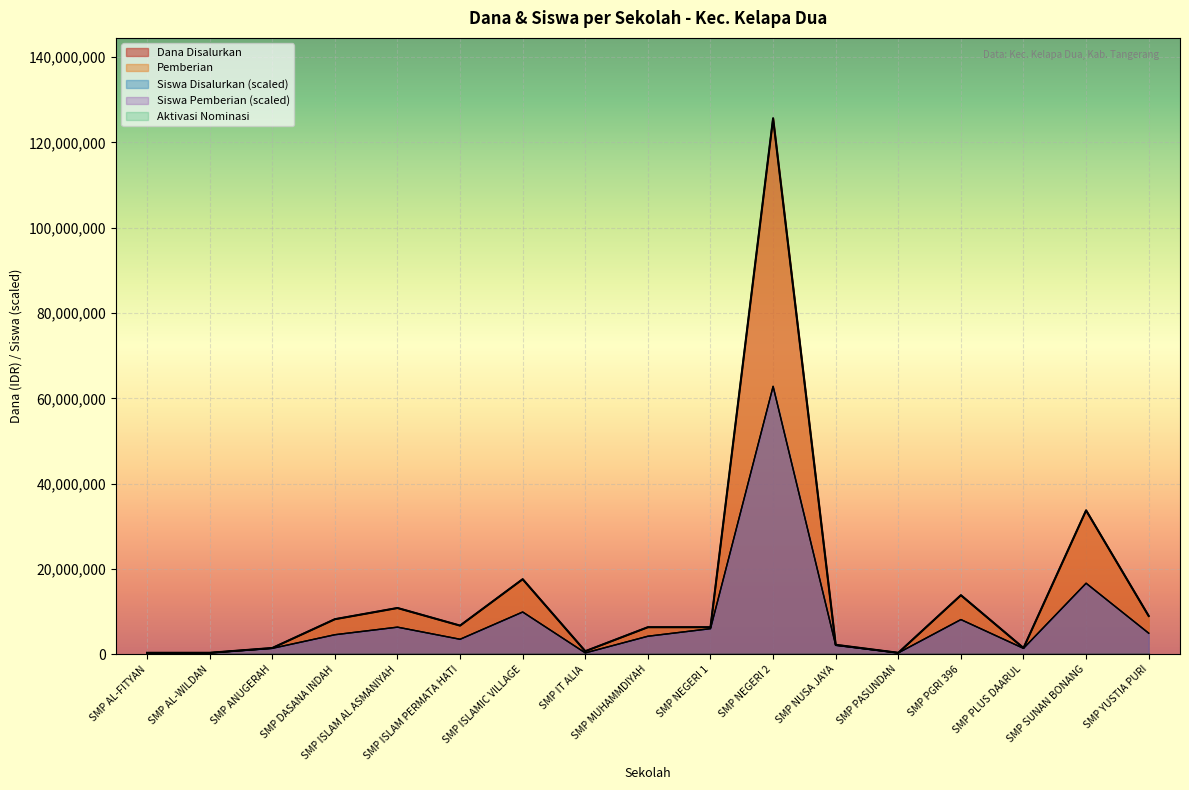

What is the average value of the Siswa Pemberian series?

7869828.0